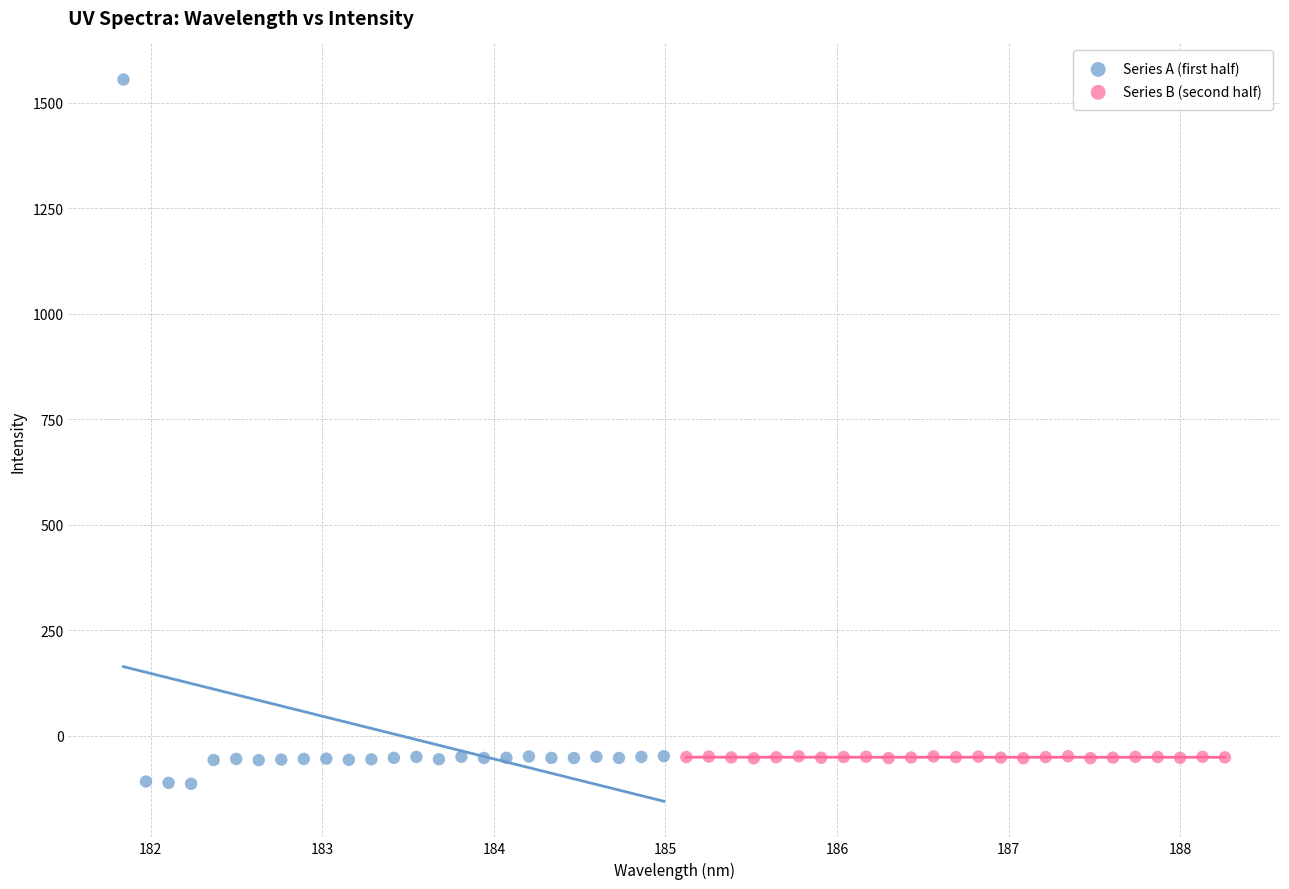

Which series contains the highest Y value?

Series A (first half)